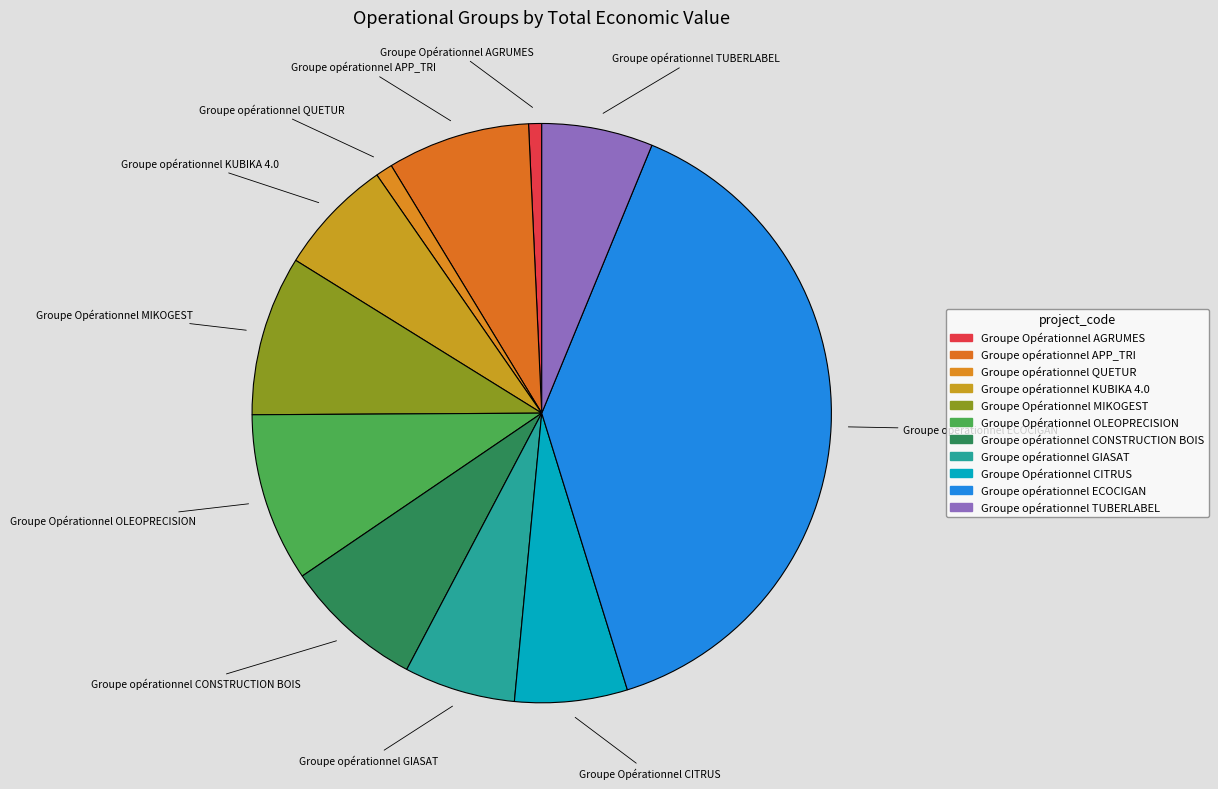

Is Groupe Opérationnel AGRUMES the majority of the pie?

No